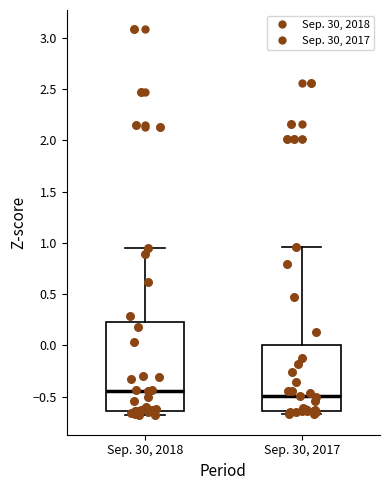

Reading left to right, read every box against the y-axis: the position of its median line, the range the box covers, and the ends of its whiskers. The values are not printed on the chart, so give them approximately, as read against the axis.

Sep. 30, 2018: median -0.45, box -0.65 to 0.25, whiskers -0.70 to 0.95
Sep. 30, 2017: median -0.50, box -0.65 to 0.00, whiskers -0.65 (just below the box's lower edge) to 0.95